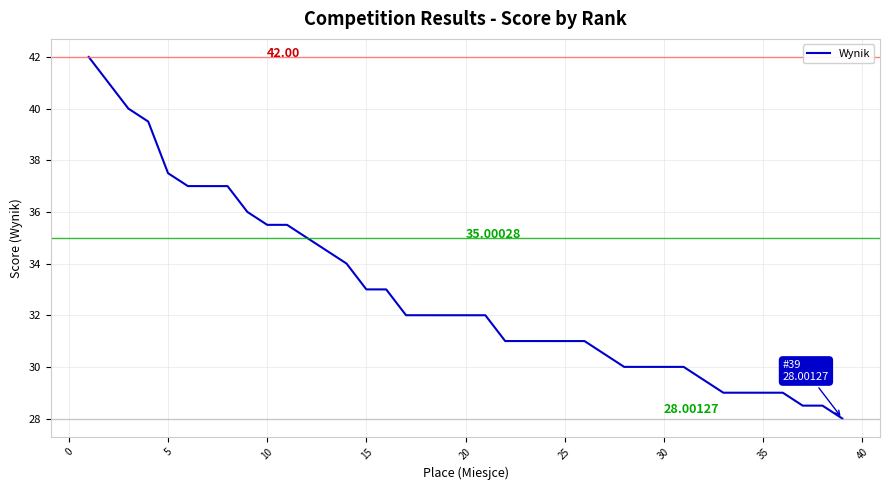

What is the difference between the maximum and minimum values?

14.0